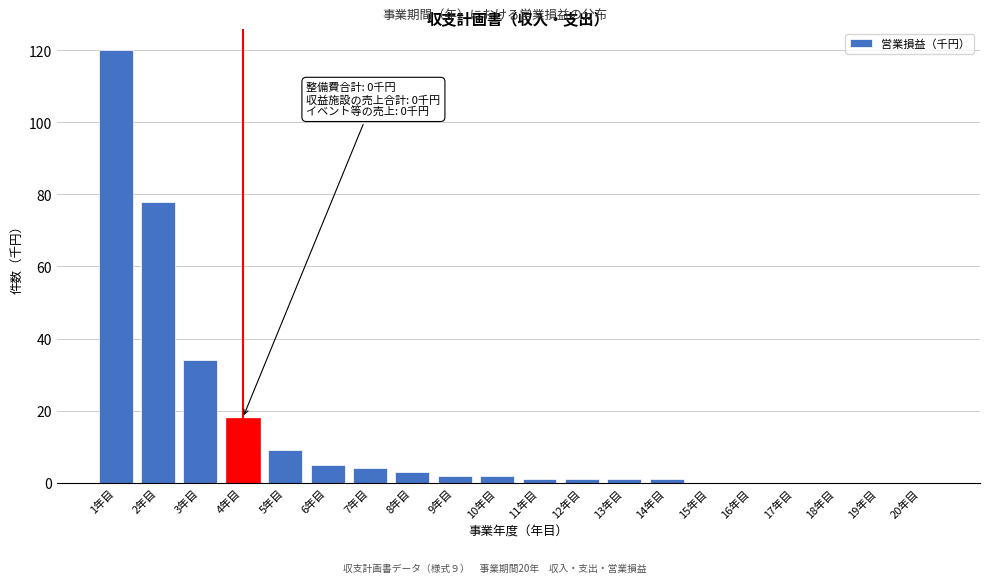

Reading right to left, list all the values displayed in this chart.

20年目=0	19年目=0	18年目=0	17年目=0	16年目=0	15年目=0	14年目=1	13年目=1	12年目=1	11年目=1	10年目=2	9年目=2	8年目=3	7年目=4	6年目=5	5年目=9	4年目=18	3年目=34	2年目=78	1年目=120